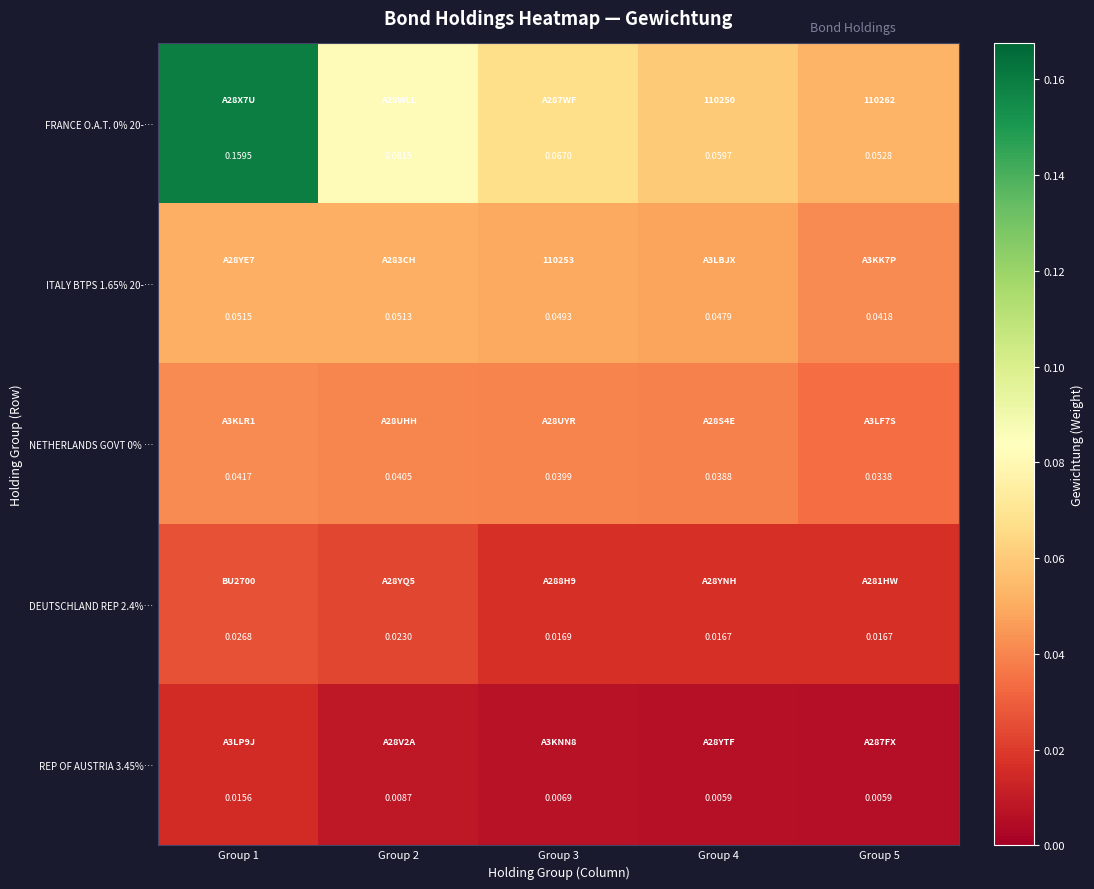

Count the number of data series in this chart.

5